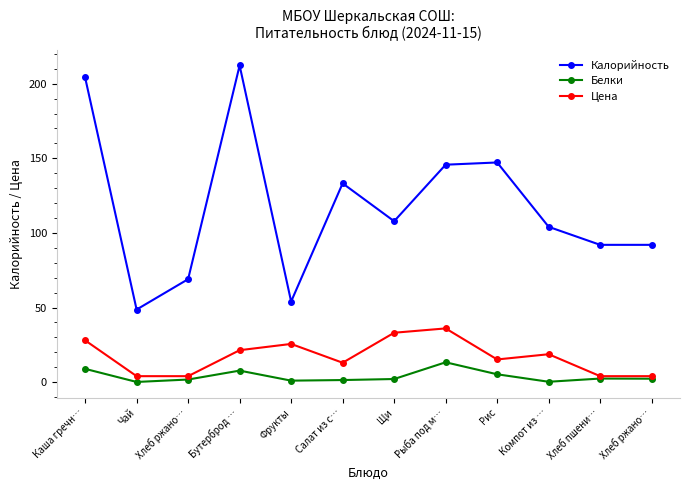

At Каша гречн…, list the series in order from smallest to largest.

Белки, Цена, Калорийность